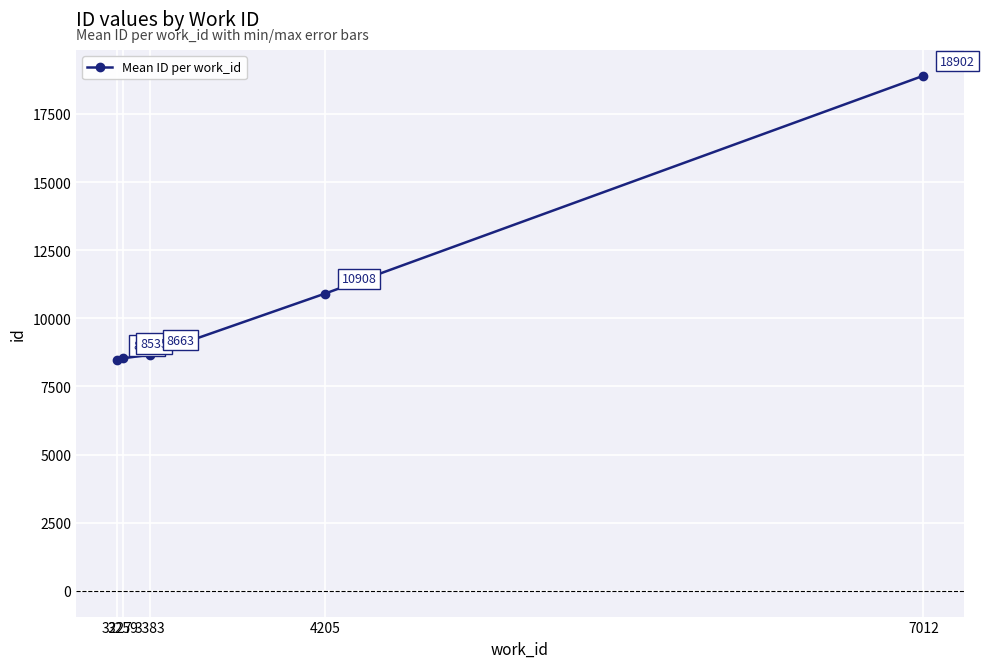

True or false: the data has more than 0 interior local peaks.

False